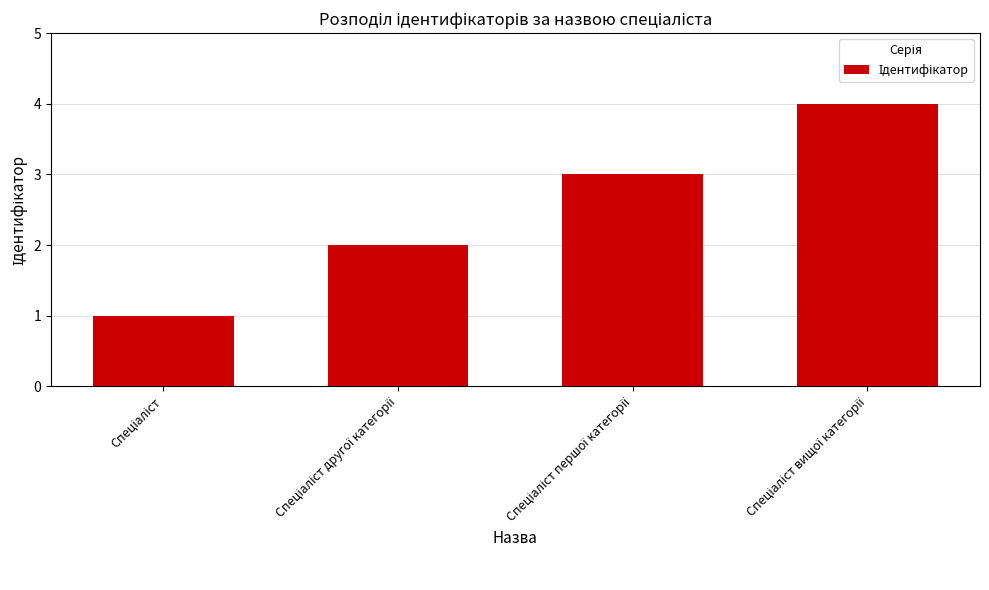

Does the chart contain any negative values?

No